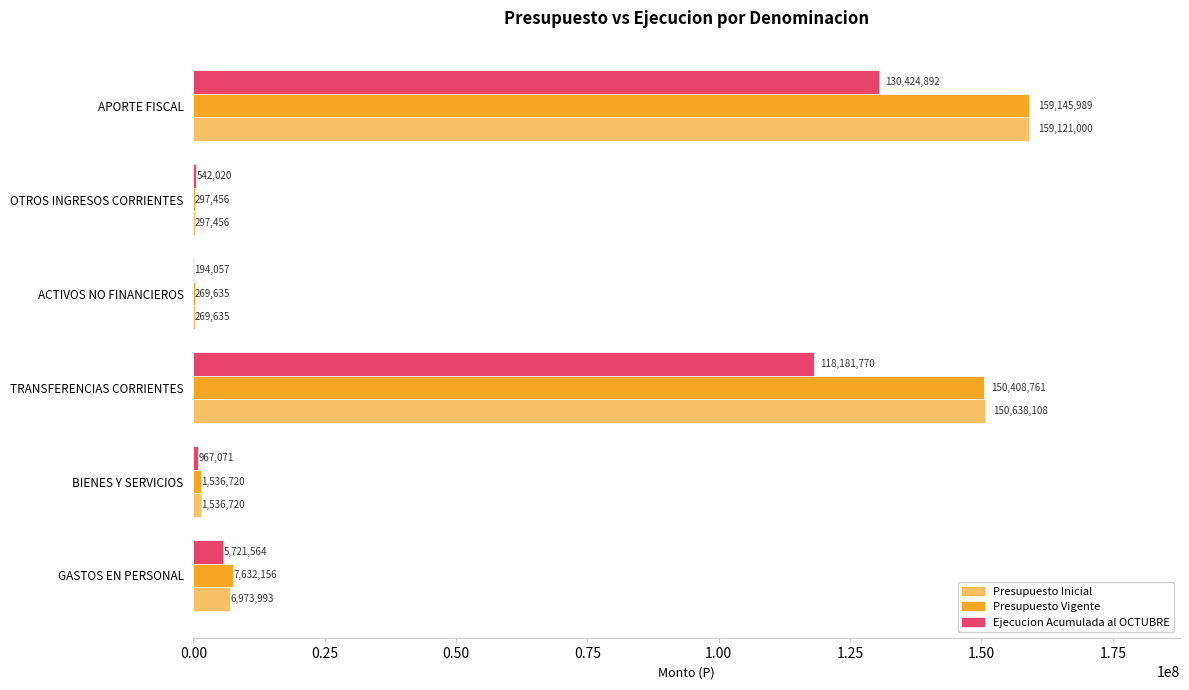

How many series are shown in this chart?

3